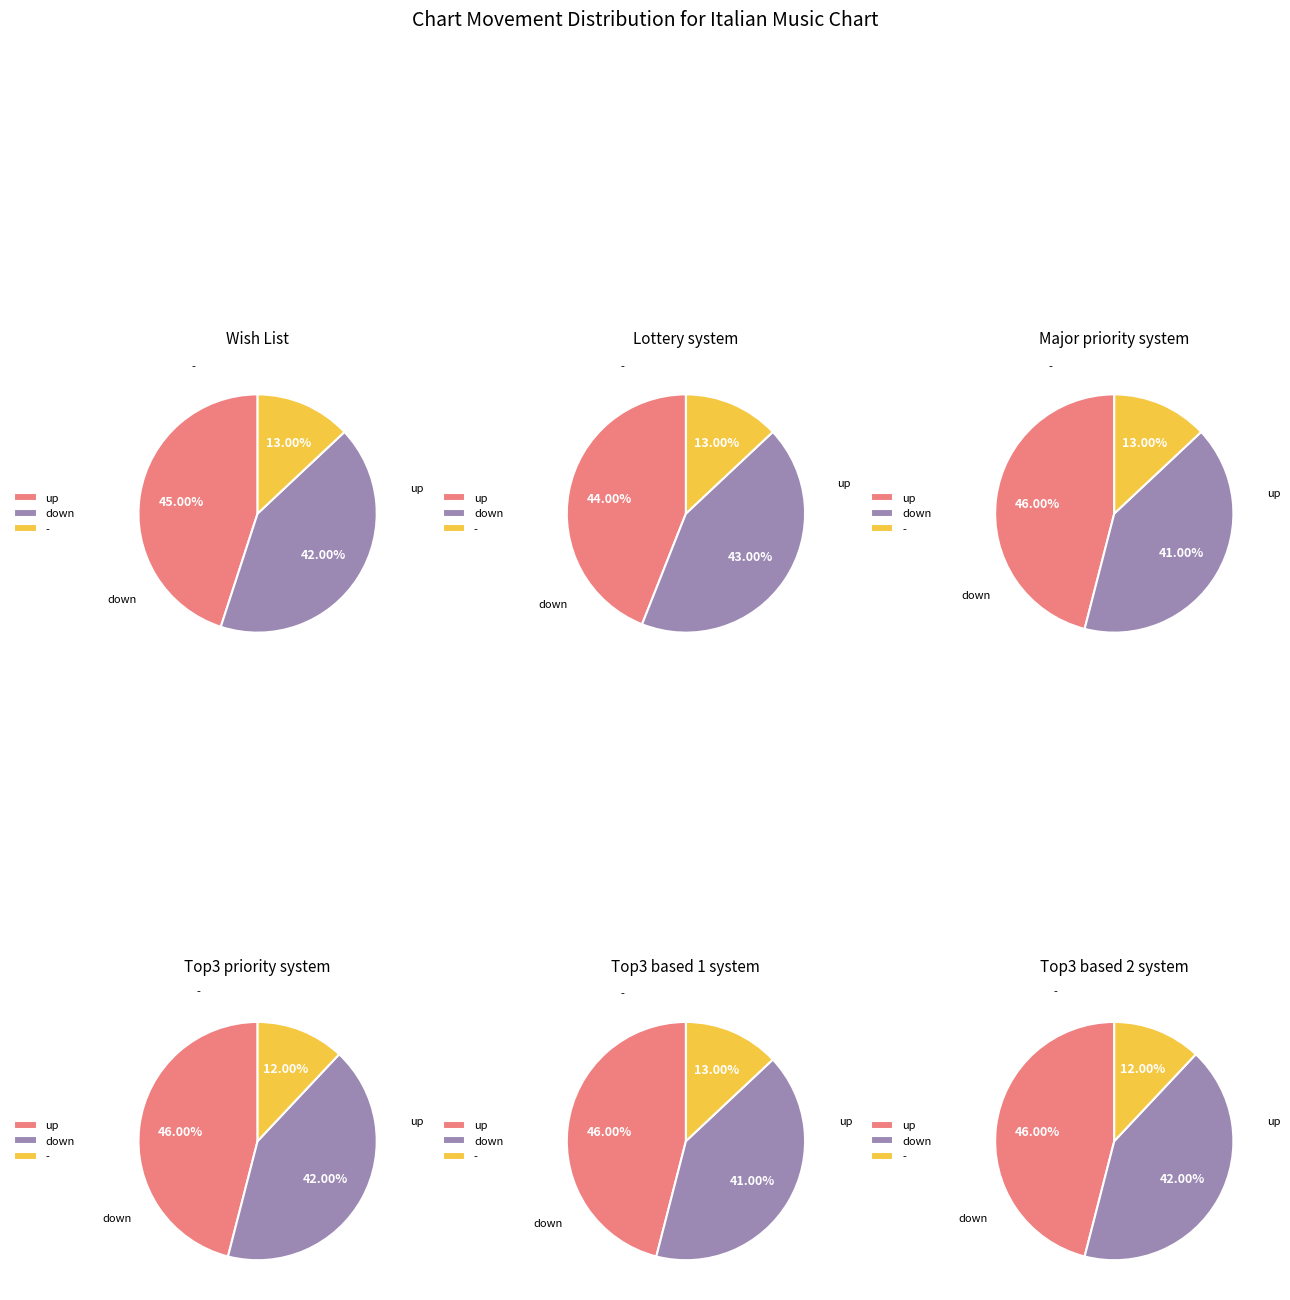

Rank the categories by value from lowest to highest.

-, down, up